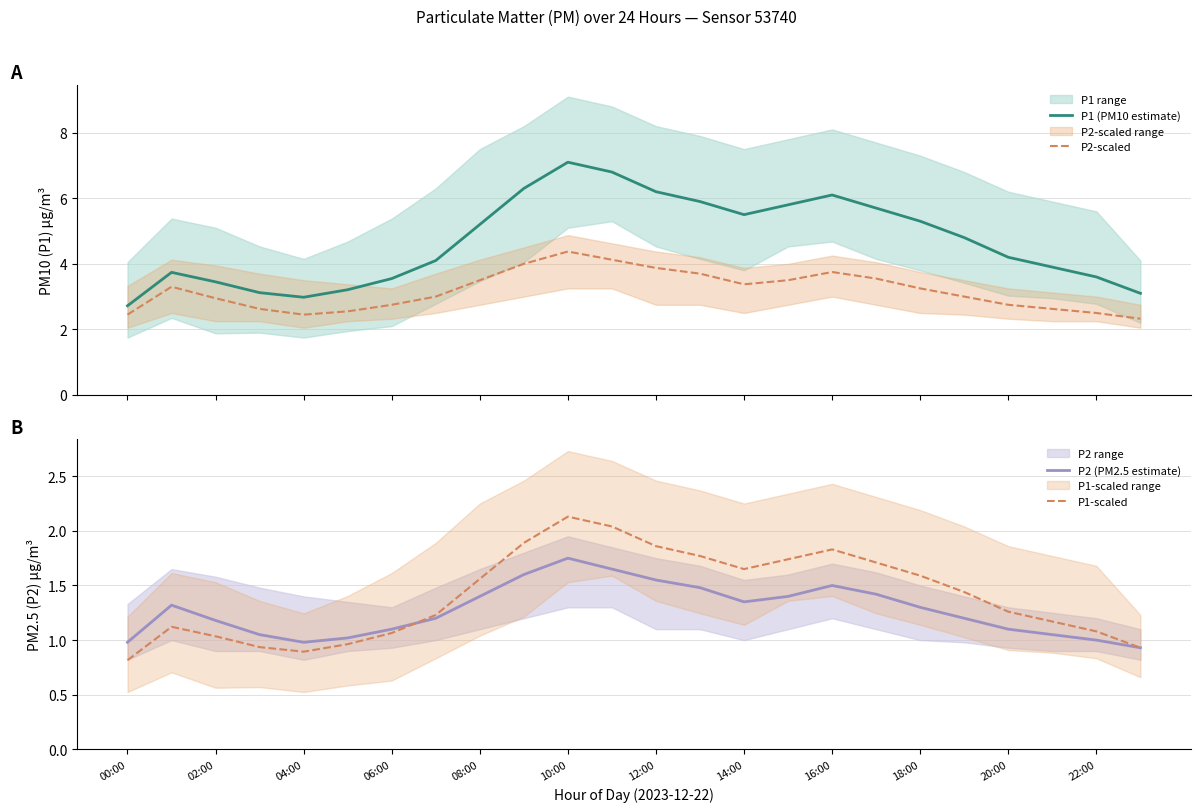

At how many categories does at least one series exceed 2?

24